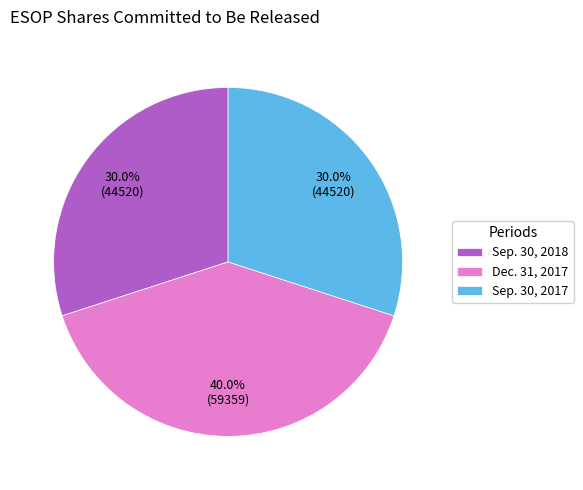

To the nearest percent, what is the difference between the largest and smallest slice percentages?

10%